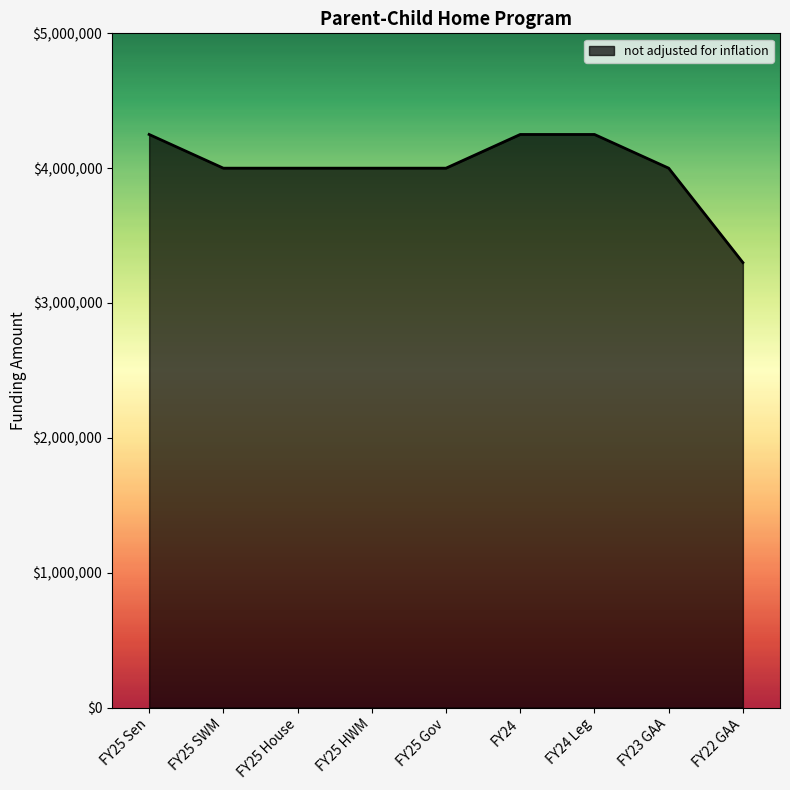

Reading right to left, transcribe all the data shown in this chart.

FY22 GAA=3300000	FY23 GAA=4000000	FY24 Leg=4250000	FY24=4250000	FY25 Gov=4000000	FY25 HWM=4000000	FY25 House=4000000	FY25 SWM=4000000	FY25 Sen=4250000